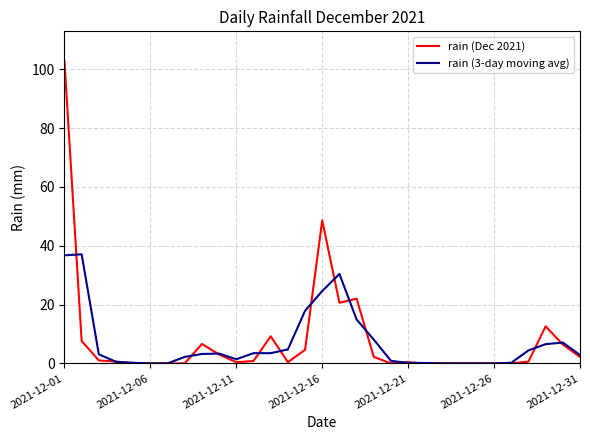

Is this an area chart (filled region under the line)?

No